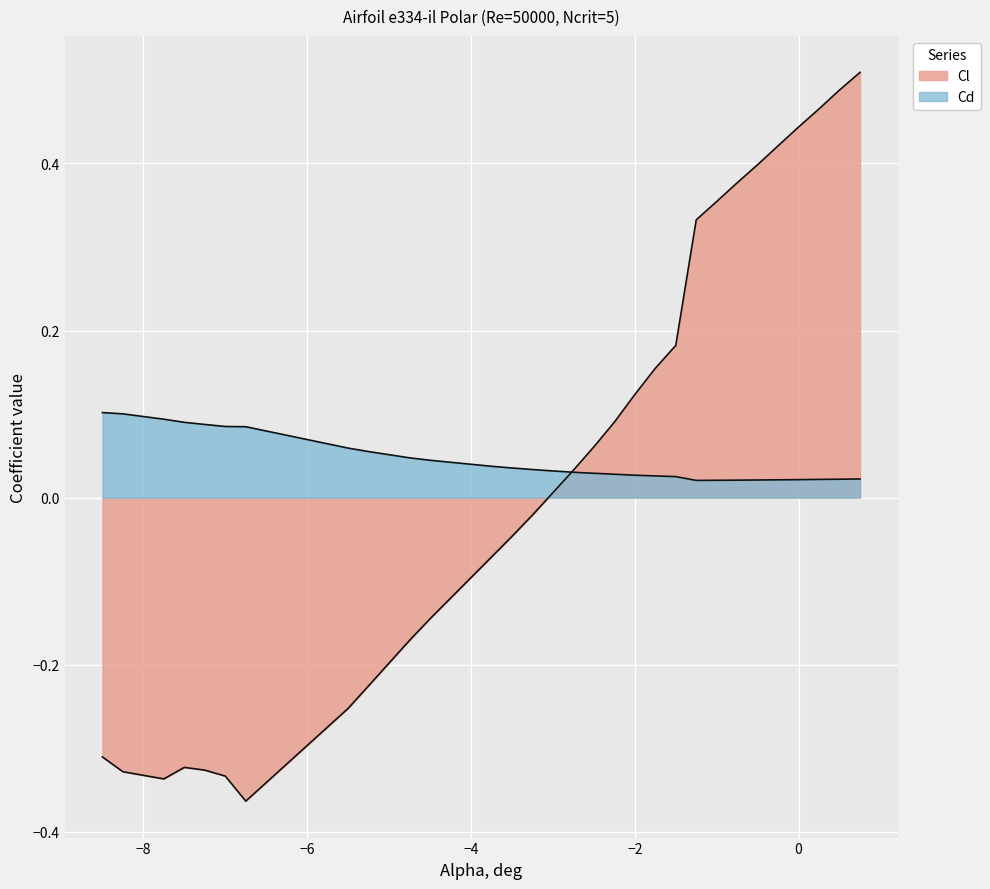

How many lines are shown in the chart?

2